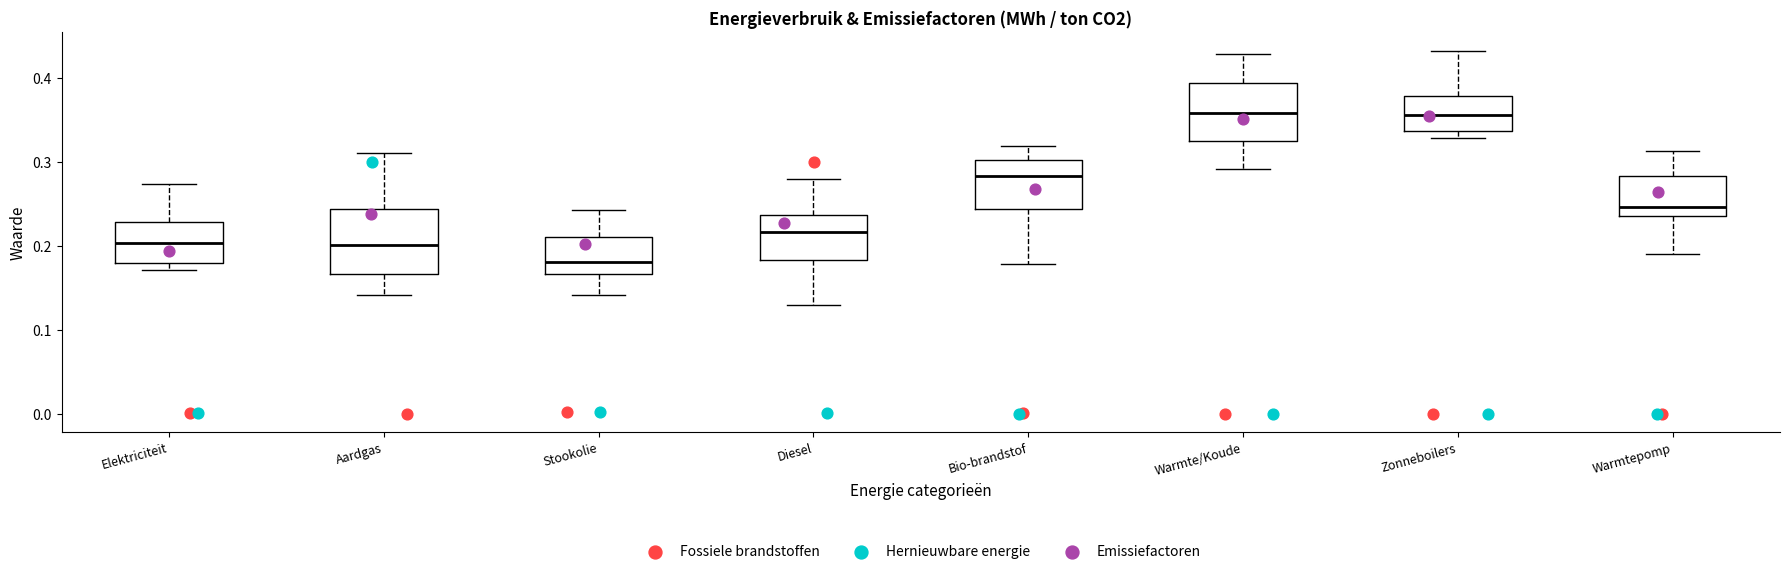

Reading left to right, read every box against the y-axis: the position of its median line, the range the box covers, and the ends of its whiskers. The values are not printed on the chart, so give them approximately, as read against the axis.

Elektriciteit: median 0.20, box 0.18 to 0.23, whiskers 0.17 to 0.27
Aardgas: median 0.20, box 0.17 to 0.24, whiskers 0.14 to 0.31
Stookolie: median 0.18, box 0.17 to 0.21, whiskers 0.14 to 0.24
Diesel: median 0.22, box 0.18 to 0.24, whiskers 0.13 to 0.28
Bio-brandstof: median 0.28, box 0.24 to 0.30, whiskers 0.18 to 0.32
Warmte/Koude: median 0.36, box 0.32 to 0.39, whiskers 0.29 to 0.43
Zonneboilers: median 0.36, box 0.34 to 0.38, whiskers 0.33 to 0.43
Warmtepomp: median 0.25, box 0.24 to 0.28, whiskers 0.19 to 0.31